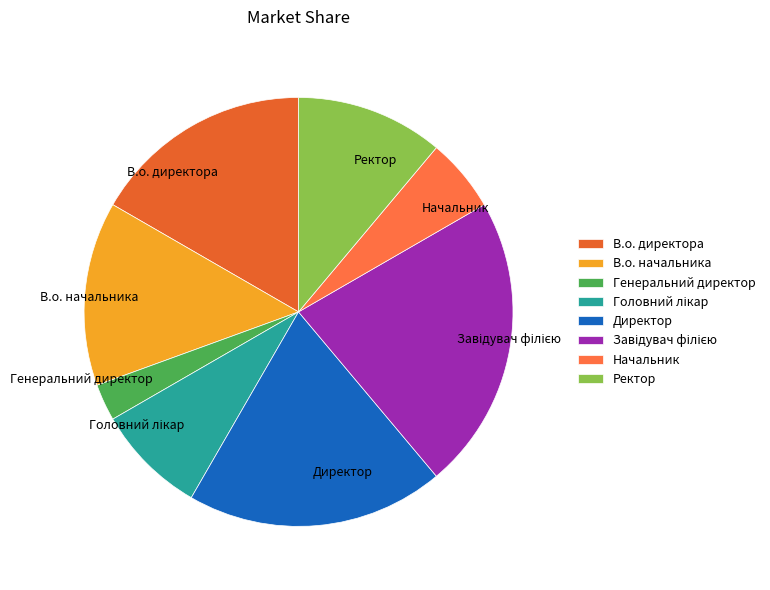

Approximately how many times larger is the value at В.о. директора compared to Ректор?

1.5